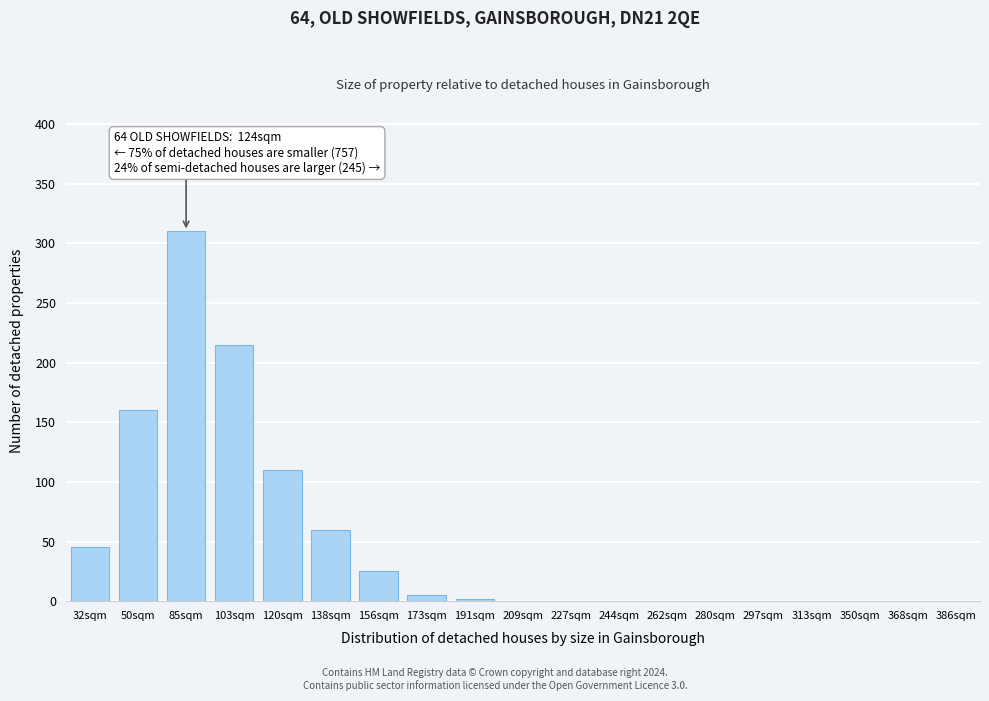

Reading left to right, what are all the values shown in this chart?

32sqm=45	50sqm=160	85sqm=310	103sqm=215	120sqm=110	138sqm=60	156sqm=25	173sqm=5	191sqm=2